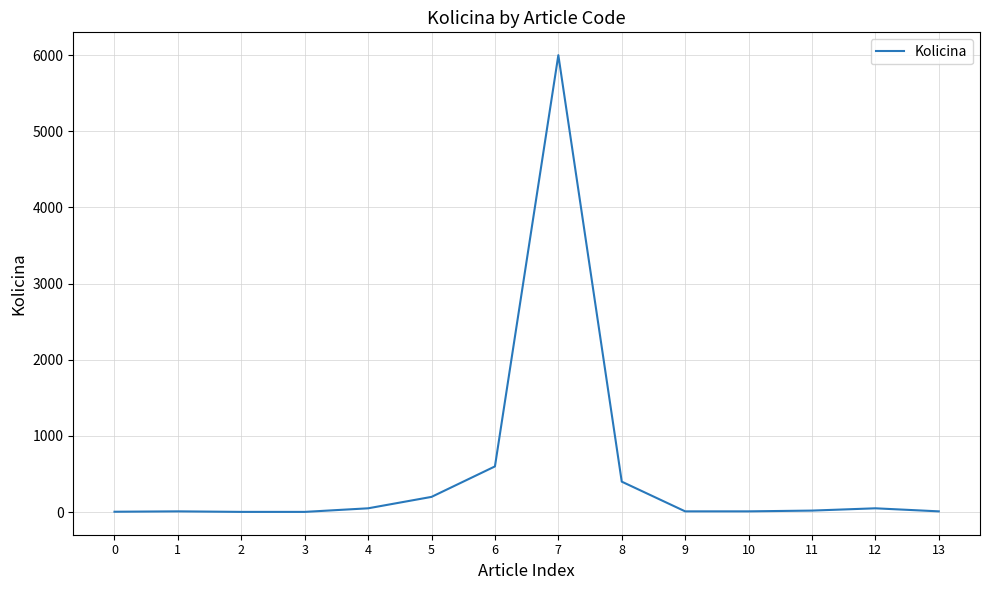

Count the number of data series in this chart.

1